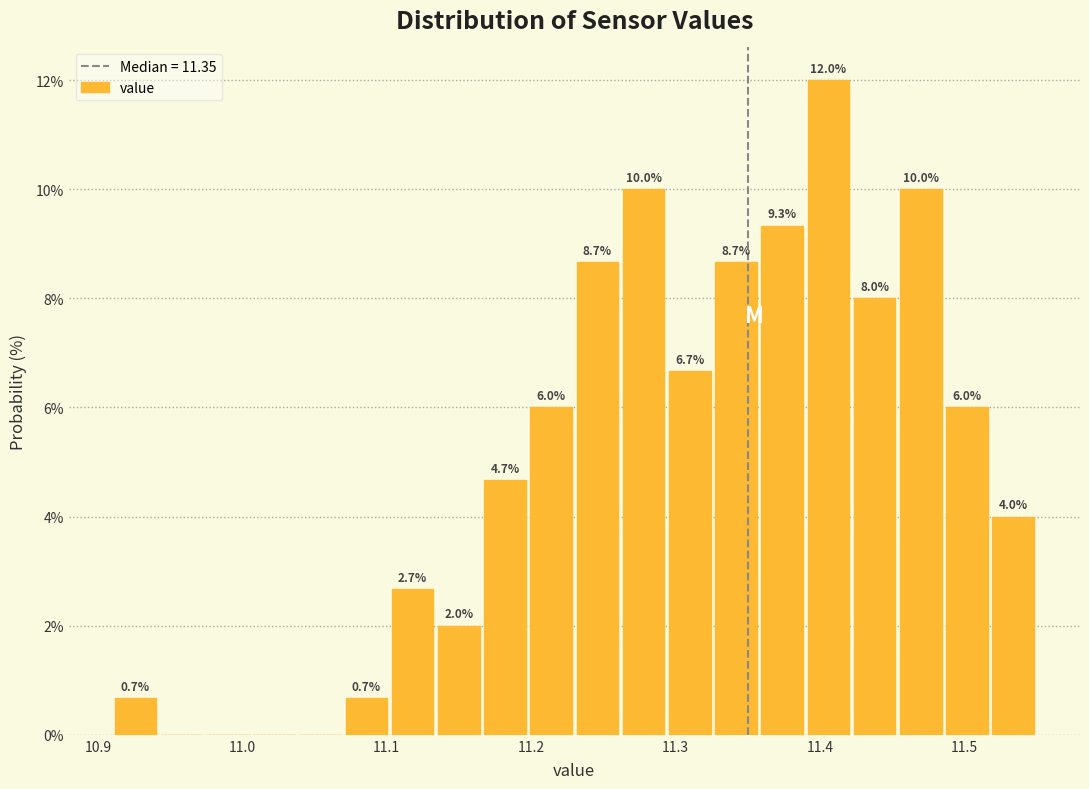

Read against the x-axis, roughly where is the centre of the tallest bar?

11.41